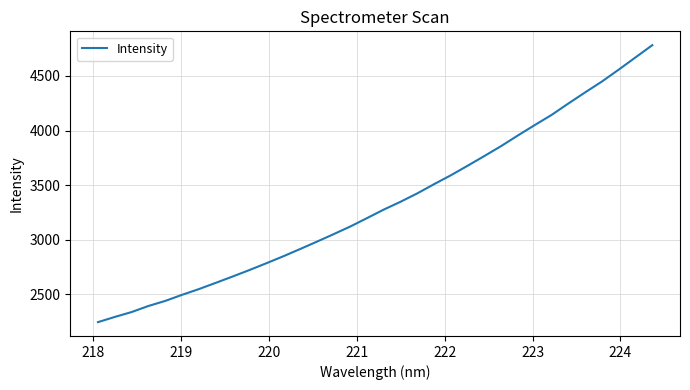

What is the difference between the maximum and minimum values?

2536.0